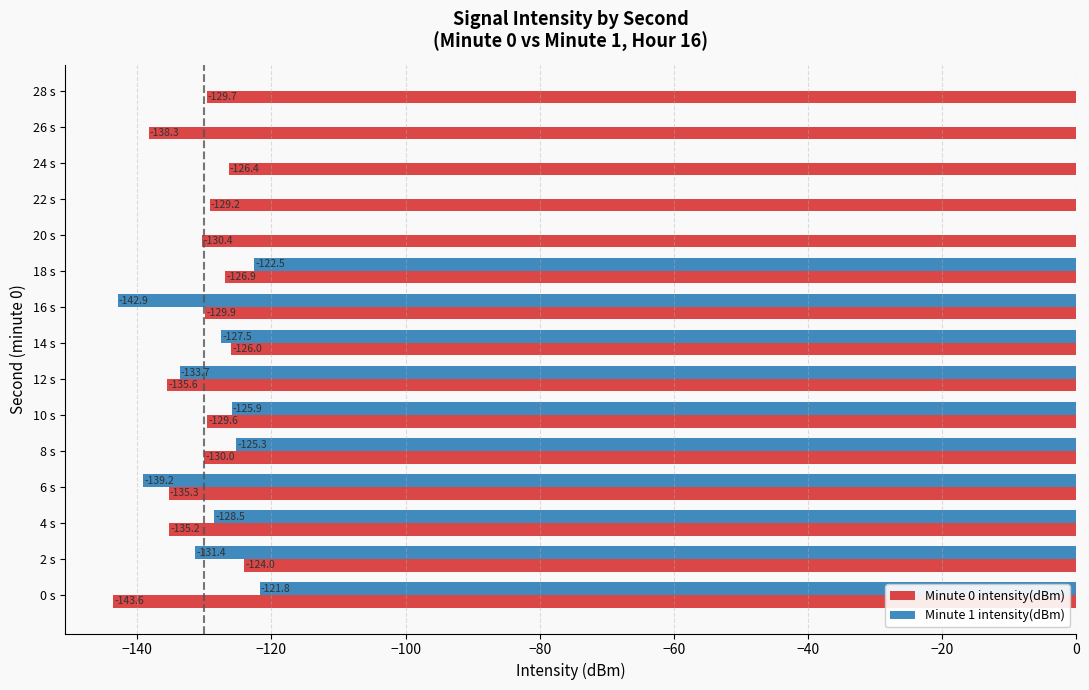

Are the bars horizontal?

Yes